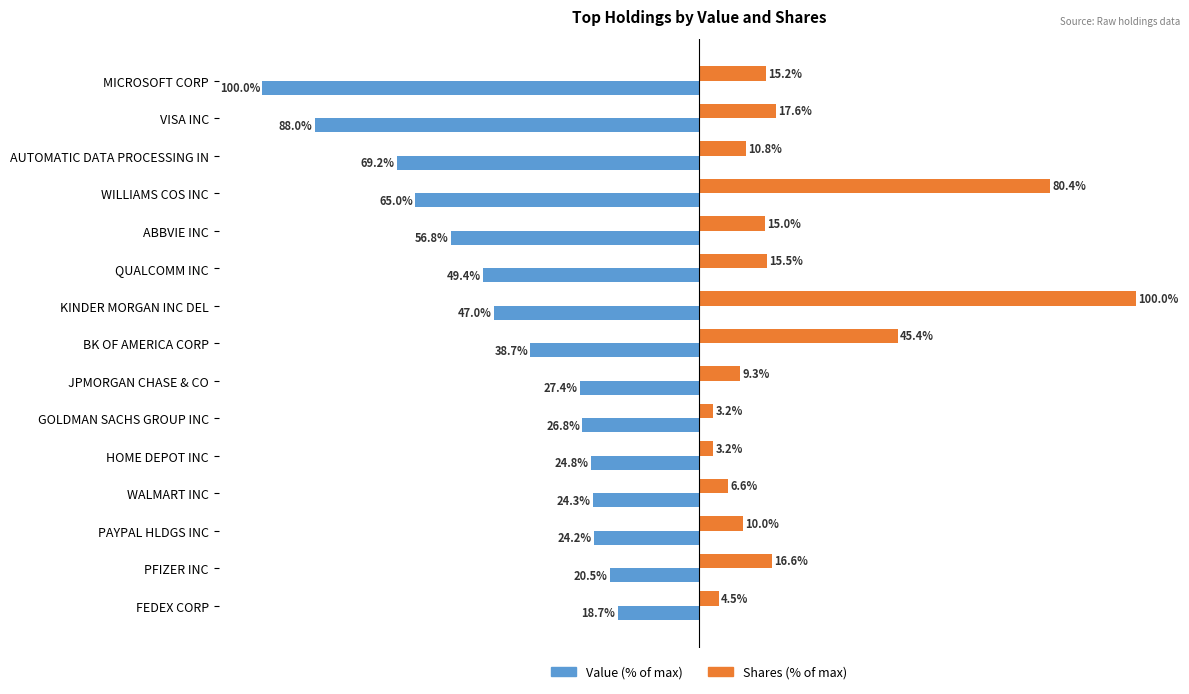

At which category does the chart reach its minimum across all series?

MICROSOFT CORP